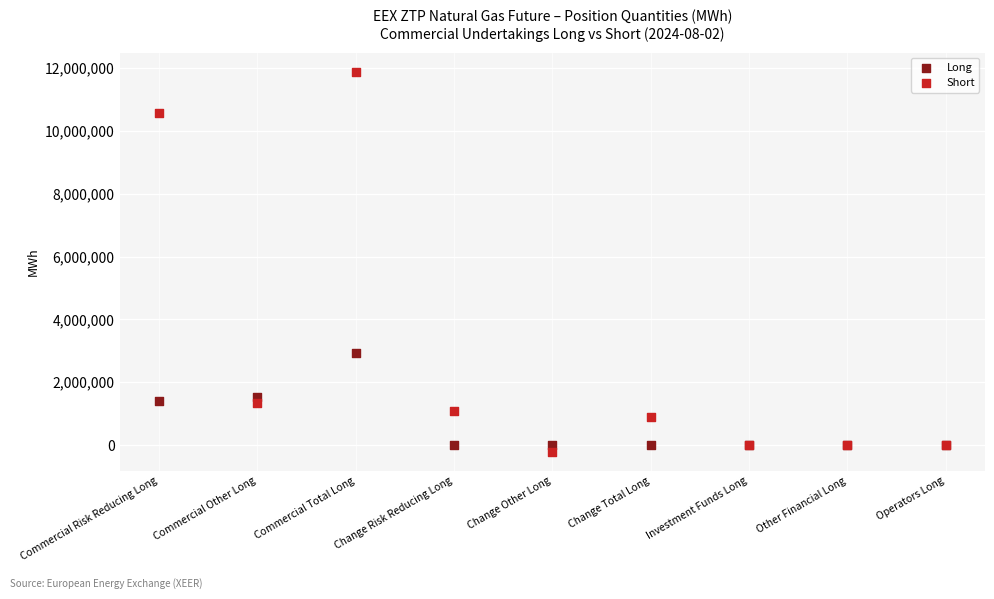

Which series reaches the maximum Y coordinate?

Short